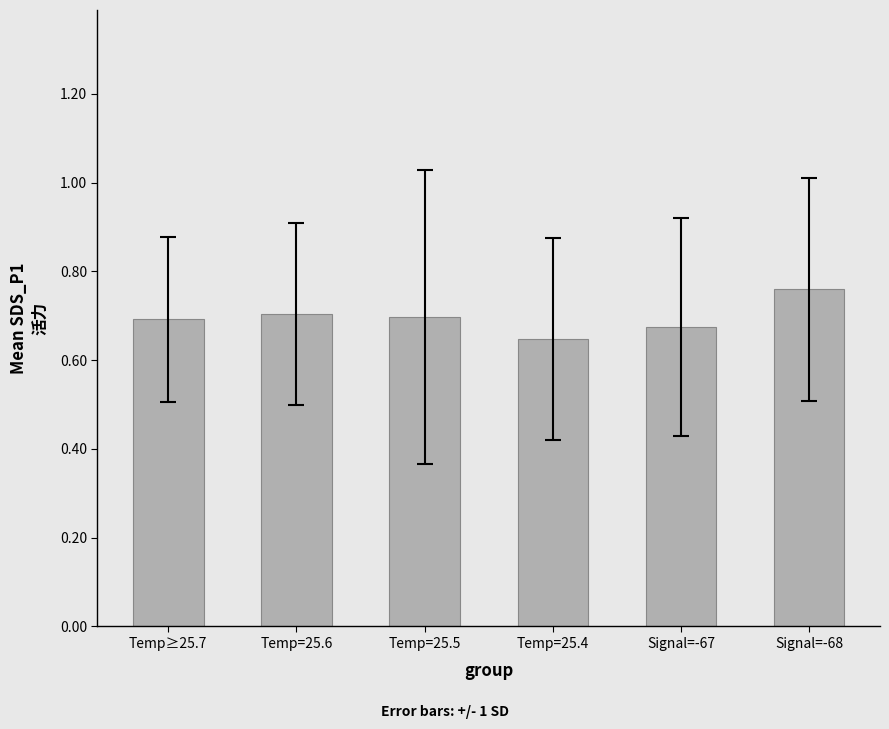

What is the label of the 2nd bar from the right?

Signal=-67